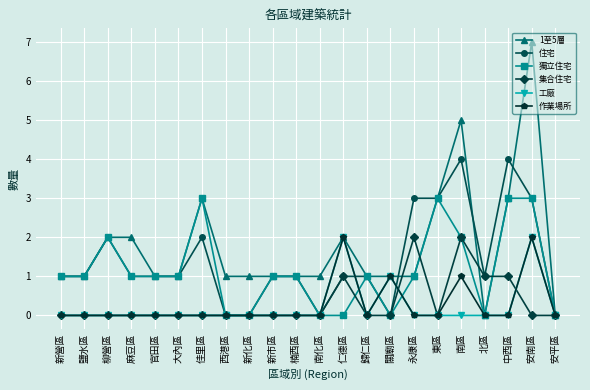

Reading right to left, list all the values displayed in this chart.

1至5層: 0	7	3	0	5	3	1	1	1	2	1	1	1	1	1	3	1	1	2	2	1	1
住宅: 0	3	4	1	4	3	3	0	1	1	0	1	1	0	0	2	1	1	1	2	1	1
獨立住宅: 0	3	3	0	2	3	1	0	1	0	0	1	1	0	0	3	1	1	1	2	1	1
集合住宅: 0	0	1	1	2	0	2	0	0	1	0	0	0	0	0	0	0	0	0	0	0	0
工廠: 0	2	0	0	0	0	0	1	0	2	0	0	0	0	0	0	0	0	0	0	0	0
作業場所: 0	2	0	0	1	0	0	1	0	2	0	0	0	0	0	0	0	0	0	0	0	0